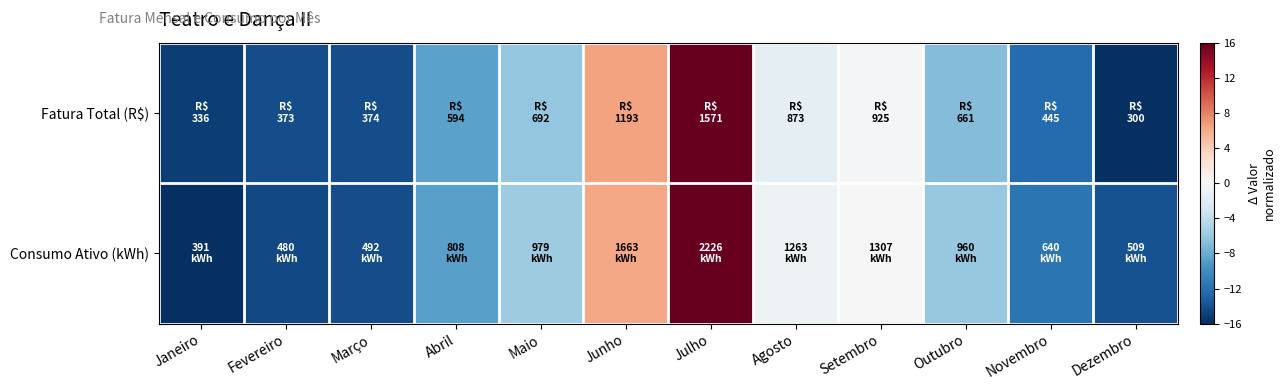

Which label corresponds to the smallest value in the chart?

Dezembro